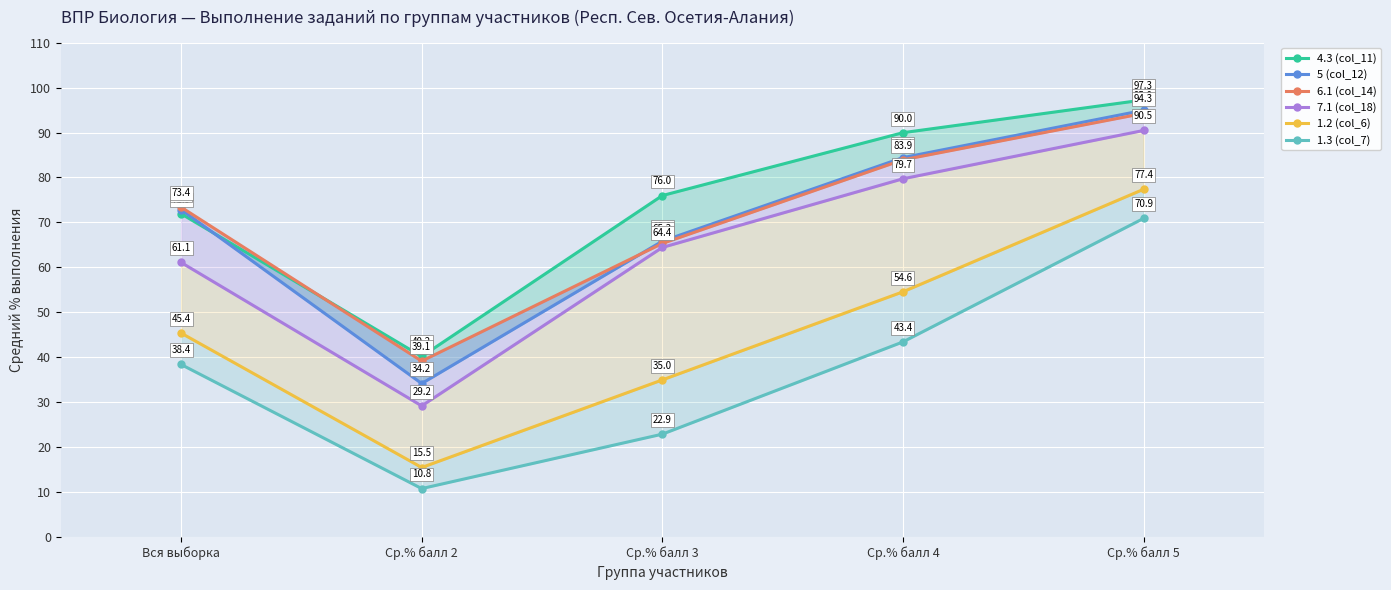

What is the greatest value displayed?

97.3